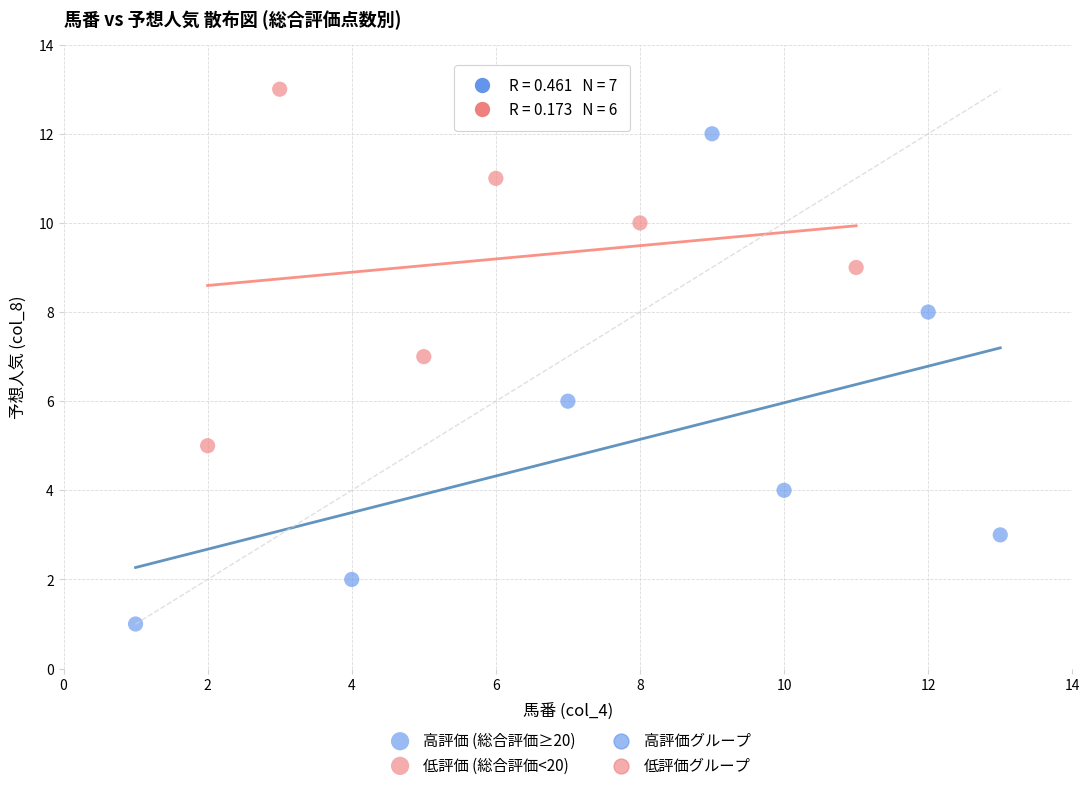

Which series has the widest spread of Y values?

高評価 (総合評価≥20)